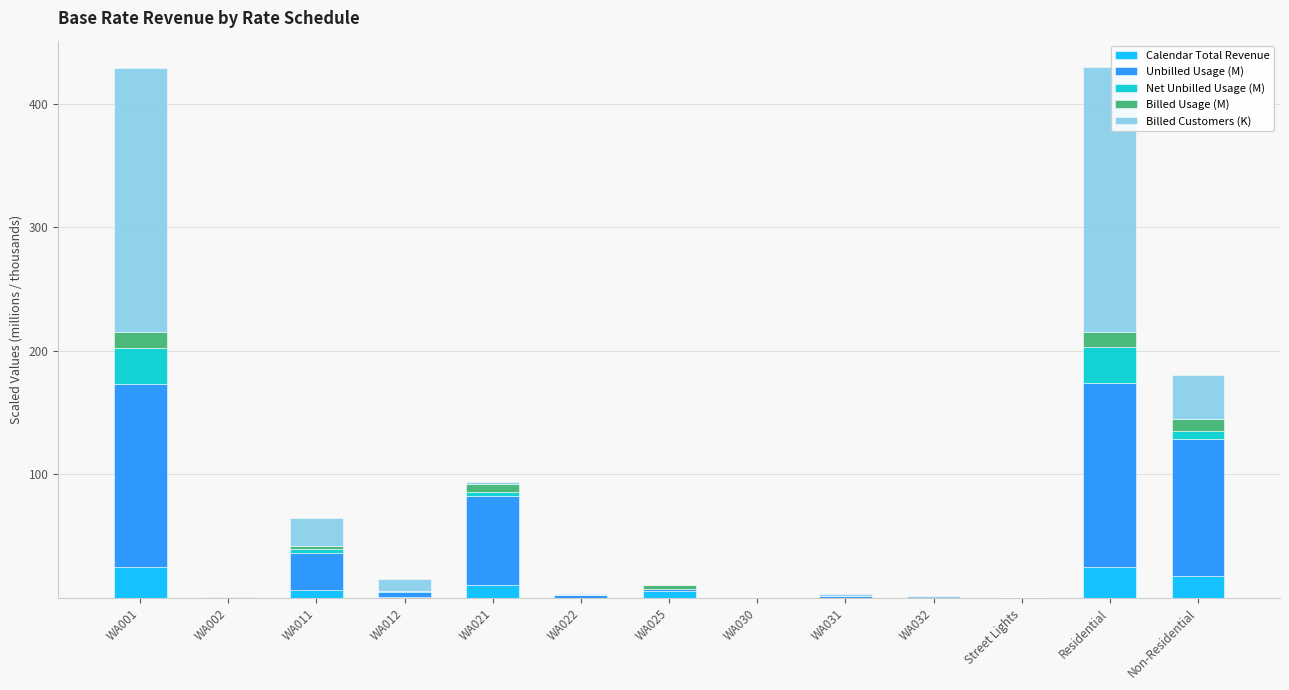

What is the approximate value of Calendar Total Revenue at Residential?

24.9